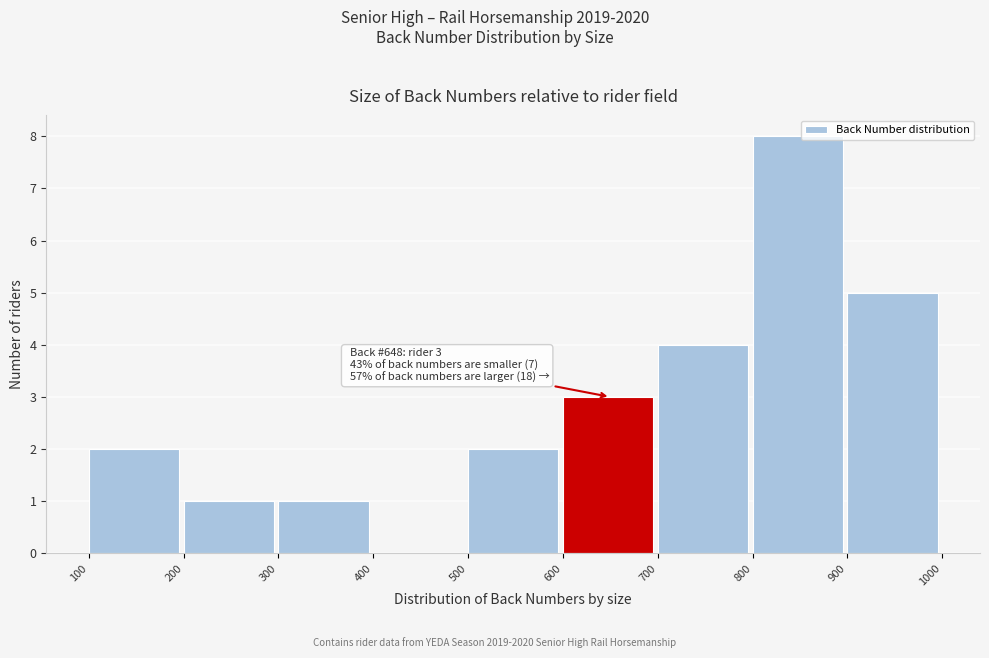

Which range on the x-axis has the tallest bar?

800 to 900